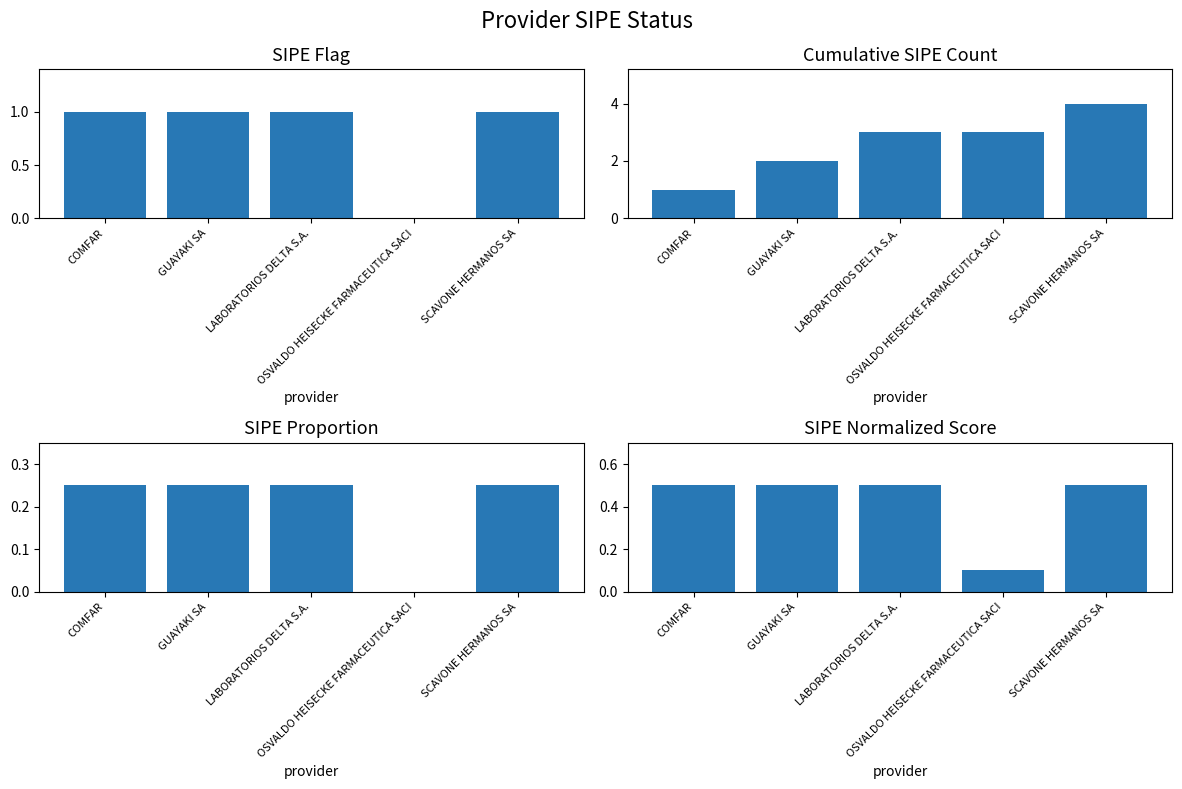

What is the value of the 3rd bar from the left?

1